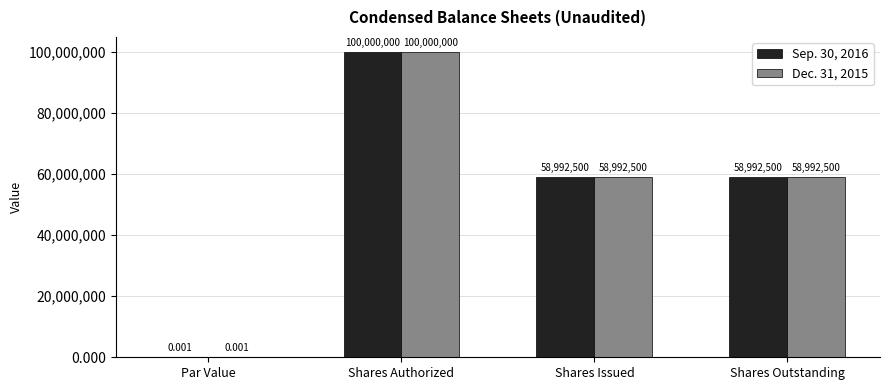

Is the value of Dec. 31, 2015 at Shares Issued greater than the value of Sep. 30, 2016 at Par Value?

Yes